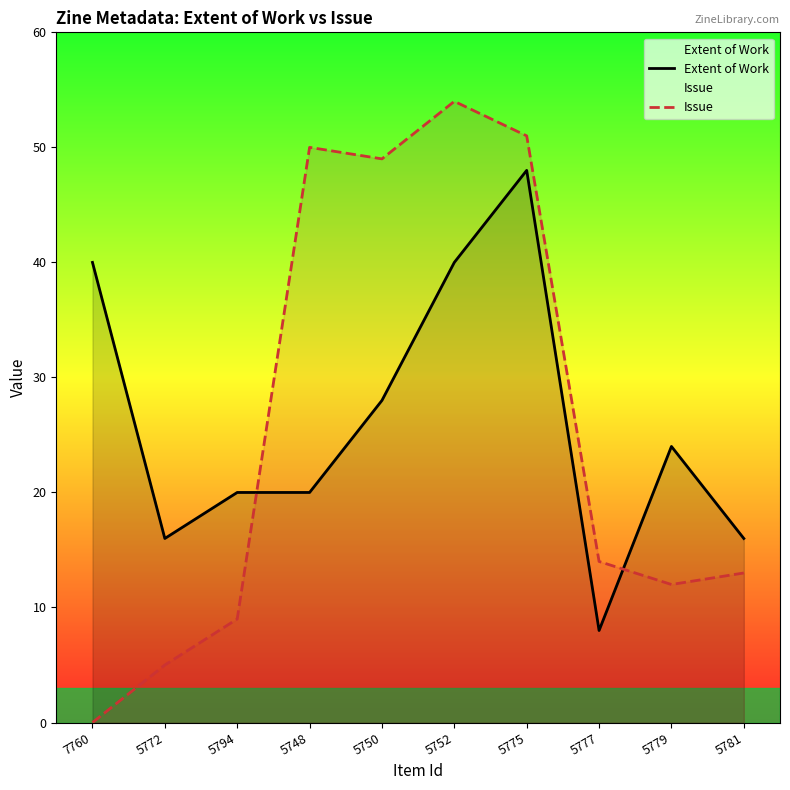

True or false: Issue and Extent of Work intersect in this chart.

True